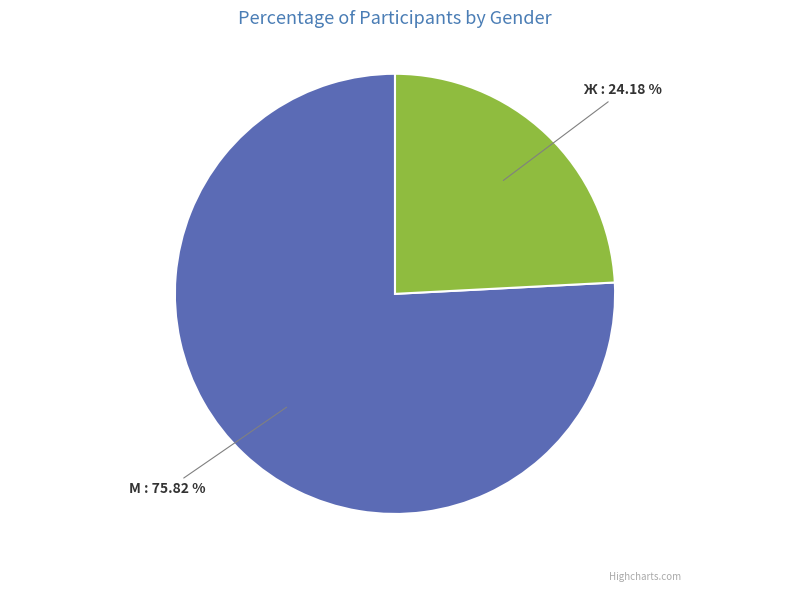

The М slice represents 69% of the pie. True or false?

False